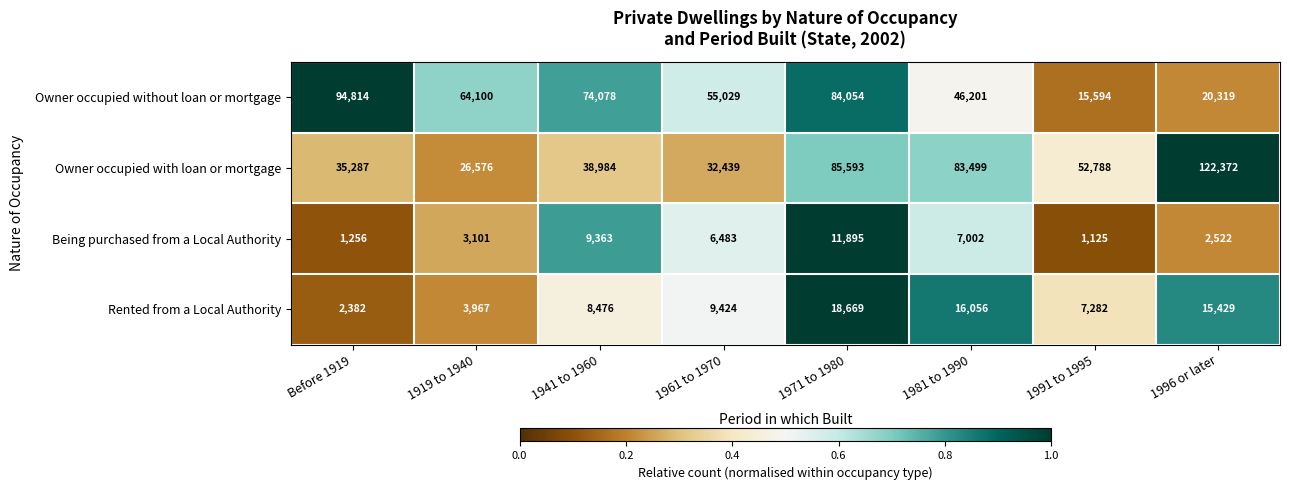

What is the difference between the maximum and second lowest values in the Being purchased from a Local Authority series?

10639